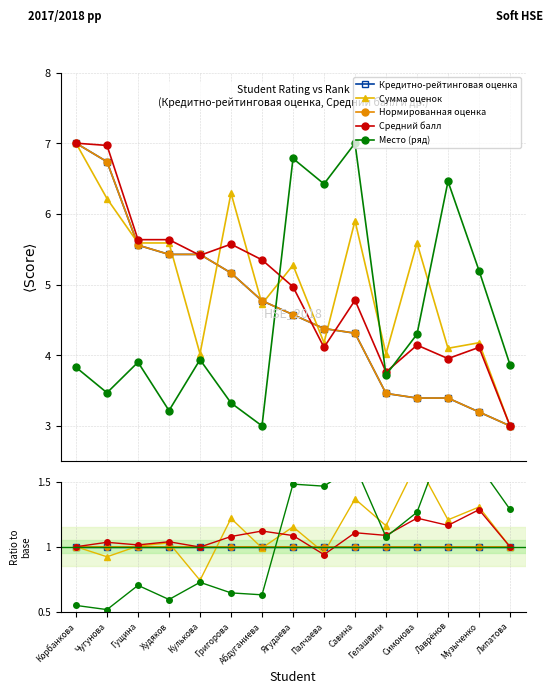

Between Симонова and Палчаева, which is larger?

Симонова